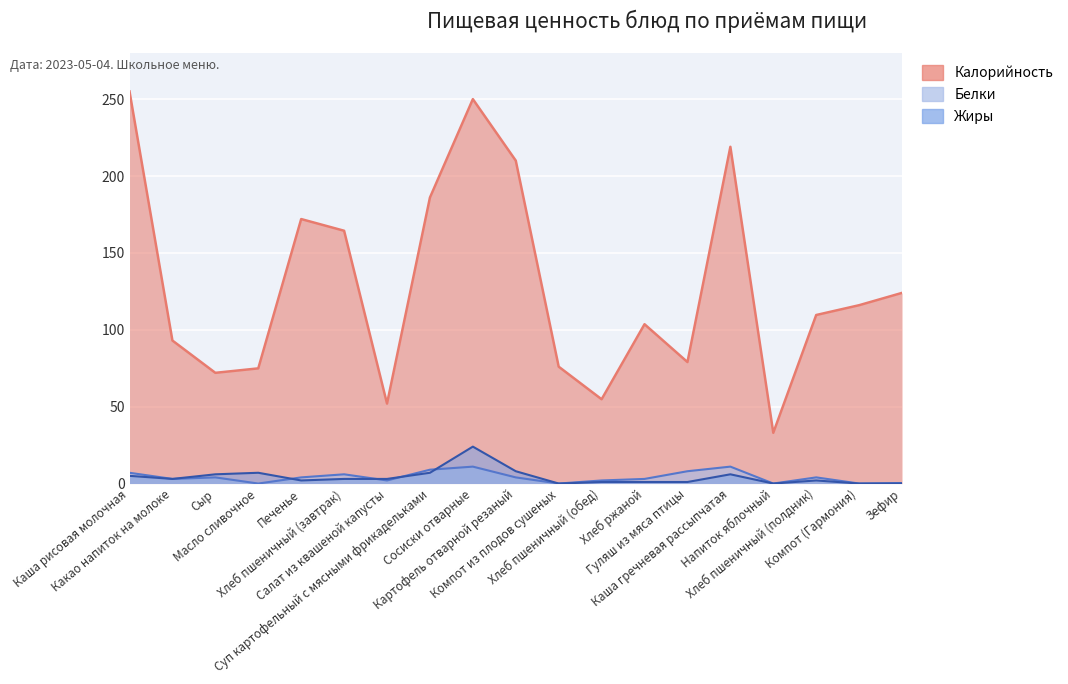

What value does the Калорийность series have at Какао напиток на молоке?

93.0